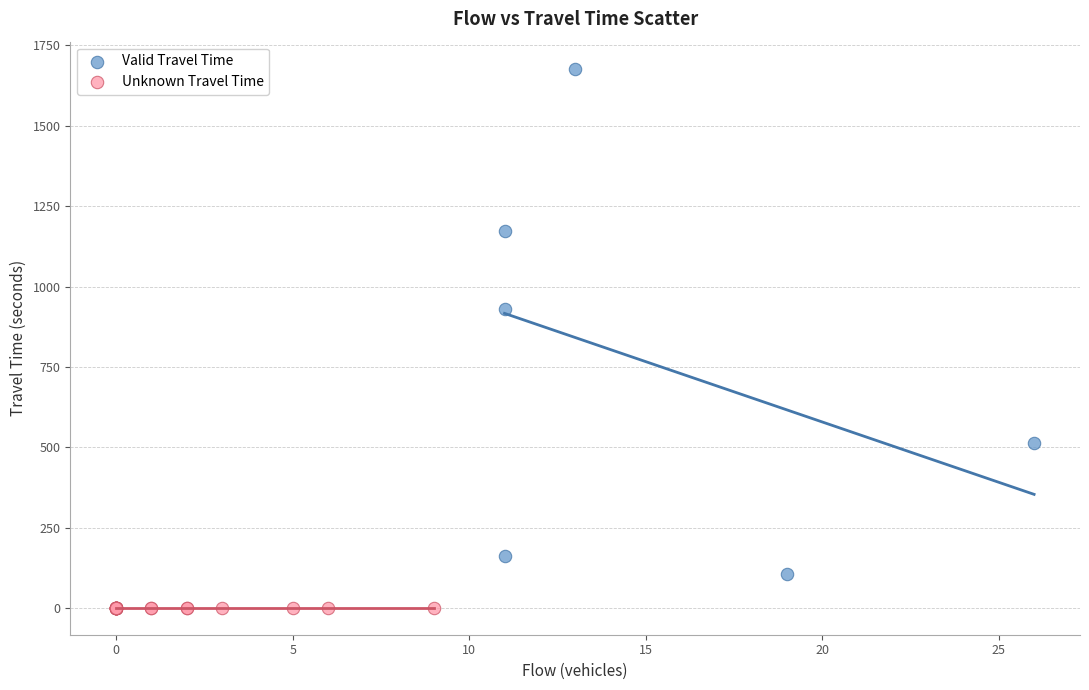

What are all the series names shown in the legend?

Valid Travel Time, Unknown Travel Time